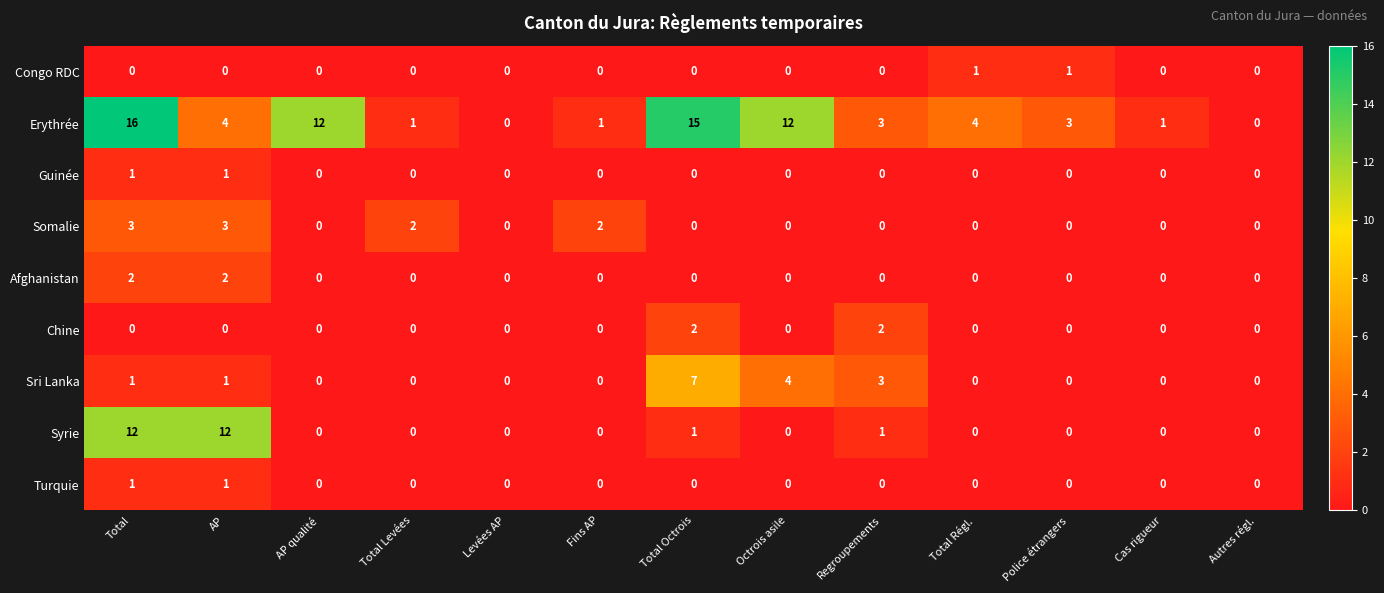

Is the value of Guinée at Cas rigueur greater than the value of Erythrée at Fins AP?

No